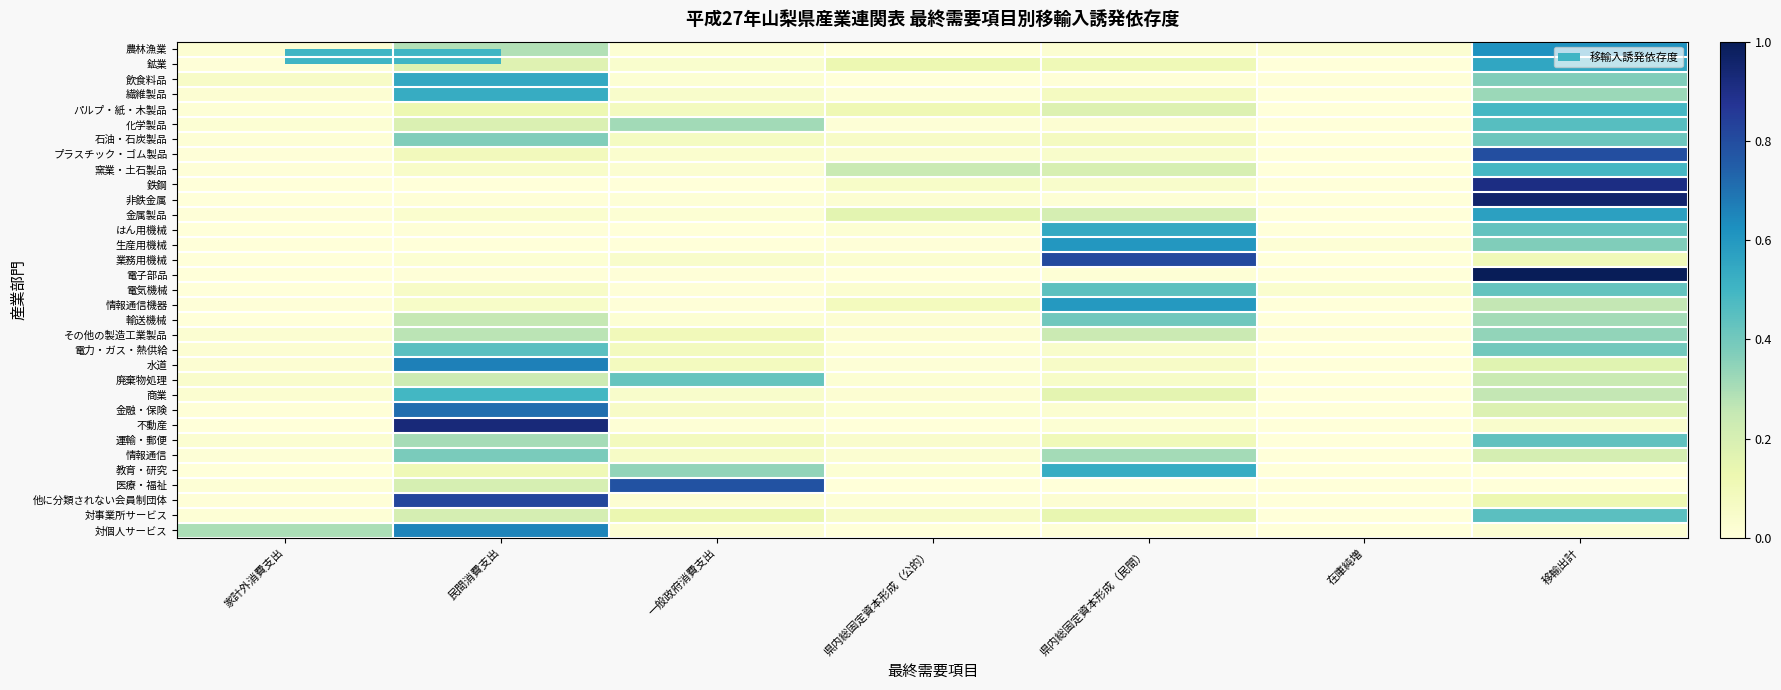

Reading left to right, extract all data points from this chart.

農林漁業: 家計外消費支出=0.0	民間消費支出=0.3	一般政府消費支出=0.0	県内総固定資本形成（公的）=0.0	県内総固定資本形成（民間）=0.0	在庫純増=0.0	移輸出計=0.6
鉱業: 家計外消費支出=0.0	民間消費支出=0.2	一般政府消費支出=0.0	県内総固定資本形成（公的）=0.1	県内総固定資本形成（民間）=0.1	在庫純増=0.0	移輸出計=0.6
飲食料品: 家計外消費支出=0.1	民間消費支出=0.5	一般政府消費支出=0.0	県内総固定資本形成（公的）=0.0	県内総固定資本形成（民間）=0.0	在庫純増=0.0	移輸出計=0.4
繊維製品: 家計外消費支出=0.0	民間消費支出=0.5	一般政府消費支出=0.0	県内総固定資本形成（公的）=0.0	県内総固定資本形成（民間）=0.1	在庫純増=-0.0	移輸出計=0.3
パルプ・紙・木製品: 家計外消費支出=0.0	民間消費支出=0.1	一般政府消費支出=0.1	県内総固定資本形成（公的）=0.1	県内総固定資本形成（民間）=0.2	在庫純増=-0.0	移輸出計=0.5
化学製品: 家計外消費支出=0.0	民間消費支出=0.2	一般政府消費支出=0.3	県内総固定資本形成（公的）=0.0	県内総固定資本形成（民間）=0.0	在庫純増=0.0	移輸出計=0.5
石油・石炭製品: 家計外消費支出=0.0	民間消費支出=0.4	一般政府消費支出=0.1	県内総固定資本形成（公的）=0.1	県内総固定資本形成（民間）=0.1	在庫純増=0.0	移輸出計=0.4
プラスチック・ゴム製品: 家計外消費支出=0.0	民間消費支出=0.1	一般政府消費支出=0.0	県内総固定資本形成（公的）=0.0	県内総固定資本形成（民間）=0.0	在庫純増=-0.0	移輸出計=0.8
窯業・土石製品: 家計外消費支出=0.0	民間消費支出=0.0	一般政府消費支出=0.0	県内総固定資本形成（公的）=0.2	県内総固定資本形成（民間）=0.2	在庫純増=-0.0	移輸出計=0.5
鉄鋼: 家計外消費支出=0.0	民間消費支出=0.0	一般政府消費支出=0.0	県内総固定資本形成（公的）=0.1	県内総固定資本形成（民間）=0.0	在庫純増=-0.0	移輸出計=0.9
非鉄金属: 家計外消費支出=0.0	民間消費支出=0.0	一般政府消費支出=0.0	県内総固定資本形成（公的）=0.0	県内総固定資本形成（民間）=0.0	在庫純増=-0.0	移輸出計=1.0
金属製品: 家計外消費支出=0.0	民間消費支出=0.0	一般政府消費支出=0.0	県内総固定資本形成（公的）=0.2	県内総固定資本形成（民間）=0.2	在庫純増=0.0	移輸出計=0.6
はん用機械: 家計外消費支出=0.0	民間消費支出=0.0	一般政府消費支出=0.0	県内総固定資本形成（公的）=0.0	県内総固定資本形成（民間）=0.5	在庫純増=0.0	移輸出計=0.4
生産用機械: 家計外消費支出=0.0	民間消費支出=0.0	一般政府消費支出=0.0	県内総固定資本形成（公的）=0.0	県内総固定資本形成（民間）=0.6	在庫純増=0.0	移輸出計=0.4
業務用機械: 家計外消費支出=0.0	民間消費支出=0.0	一般政府消費支出=0.0	県内総固定資本形成（公的）=0.0	県内総固定資本形成（民間）=0.8	在庫純増=-0.0	移輸出計=0.1
電子部品: 家計外消費支出=0.0	民間消費支出=0.0	一般政府消費支出=0.0	県内総固定資本形成（公的）=0.0	県内総固定資本形成（民間）=0.0	在庫純増=-0.0	移輸出計=1.0
電気機械: 家計外消費支出=0.0	民間消費支出=0.1	一般政府消費支出=0.0	県内総固定資本形成（公的）=0.0	県内総固定資本形成（民間）=0.4	在庫純増=0.0	移輸出計=0.4
情報通信機器: 家計外消費支出=0.0	民間消費支出=0.1	一般政府消費支出=0.0	県内総固定資本形成（公的）=0.1	県内総固定資本形成（民間）=0.6	在庫純増=-0.0	移輸出計=0.3
輸送機械: 家計外消費支出=0.0	民間消費支出=0.3	一般政府消費支出=0.0	県内総固定資本形成（公的）=0.0	県内総固定資本形成（民間）=0.4	在庫純増=-0.0	移輸出計=0.3
その他の製造工業製品: 家計外消費支出=0.0	民間消費支出=0.3	一般政府消費支出=0.1	県内総固定資本形成（公的）=0.0	県内総固定資本形成（民間）=0.2	在庫純増=0.0	移輸出計=0.3
電力・ガス・熱供給: 家計外消費支出=0.0	民間消費支出=0.4	一般政府消費支出=0.1	県内総固定資本形成（公的）=0.0	県内総固定資本形成（民間）=0.0	在庫純増=0.0	移輸出計=0.4
水道: 家計外消費支出=0.0	民間消費支出=0.7	一般政府消費支出=0.1	県内総固定資本形成（公的）=0.0	県内総固定資本形成（民間）=0.1	在庫純増=0.0	移輸出計=0.2
廃棄物処理: 家計外消費支出=0.0	民間消費支出=0.2	一般政府消費支出=0.4	県内総固定資本形成（公的）=0.0	県内総固定資本形成（民間）=0.1	在庫純増=0.0	移輸出計=0.2
商業: 家計外消費支出=0.0	民間消費支出=0.5	一般政府消費支出=0.0	県内総固定資本形成（公的）=0.0	県内総固定資本形成（民間）=0.2	在庫純増=0.0	移輸出計=0.3
金融・保険: 家計外消費支出=0.0	民間消費支出=0.7	一般政府消費支出=0.1	県内総固定資本形成（公的）=0.0	県内総固定資本形成（民間）=0.0	在庫純増=0.0	移輸出計=0.2
不動産: 家計外消費支出=0.0	民間消費支出=0.9	一般政府消費支出=0.0	県内総固定資本形成（公的）=0.0	県内総固定資本形成（民間）=0.0	在庫純増=0.0	移輸出計=0.0
運輸・郵便: 家計外消費支出=0.0	民間消費支出=0.3	一般政府消費支出=0.1	県内総固定資本形成（公的）=0.0	県内総固定資本形成（民間）=0.1	在庫純増=0.0	移輸出計=0.4
情報通信: 家計外消費支出=0.0	民間消費支出=0.4	一般政府消費支出=0.1	県内総固定資本形成（公的）=0.0	県内総固定資本形成（民間）=0.3	在庫純増=-0.0	移輸出計=0.2
教育・研究: 家計外消費支出=0.0	民間消費支出=0.1	一般政府消費支出=0.3	県内総固定資本形成（公的）=0.0	県内総固定資本形成（民間）=0.5	在庫純増=0.0	移輸出計=0.0
医療・福祉: 家計外消費支出=0.0	民間消費支出=0.2	一般政府消費支出=0.8	県内総固定資本形成（公的）=0.0	県内総固定資本形成（民間）=0.0	在庫純増=0.0	移輸出計=0.0
他に分類されない会員制団体: 家計外消費支出=0.0	民間消費支出=0.8	一般政府消費支出=0.0	県内総固定資本形成（公的）=0.0	県内総固定資本形成（民間）=0.0	在庫純増=0.0	移輸出計=0.1
対事業所サービス: 家計外消費支出=0.0	民間消費支出=0.2	一般政府消費支出=0.1	県内総固定資本形成（公的）=0.1	県内総固定資本形成（民間）=0.1	在庫純増=0.0	移輸出計=0.4
対個人サービス: 家計外消費支出=0.3	民間消費支出=0.7	一般政府消費支出=0.0	県内総固定資本形成（公的）=0.0	県内総固定資本形成（民間）=0.0	在庫純増=0.0	移輸出計=0.0